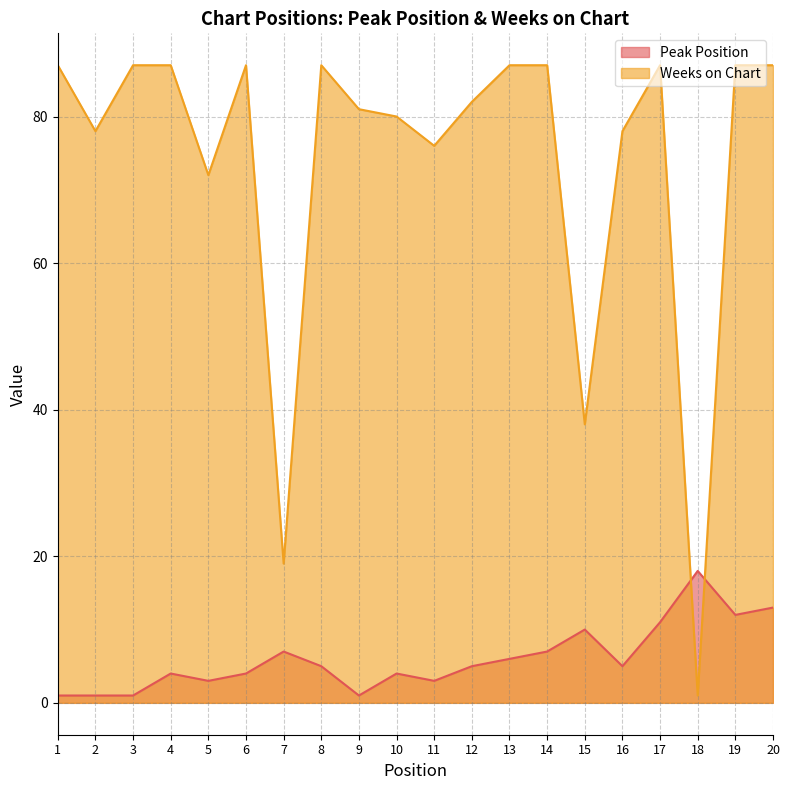

What is the value of the Weeks on Chart point at the 2nd from the left?

78